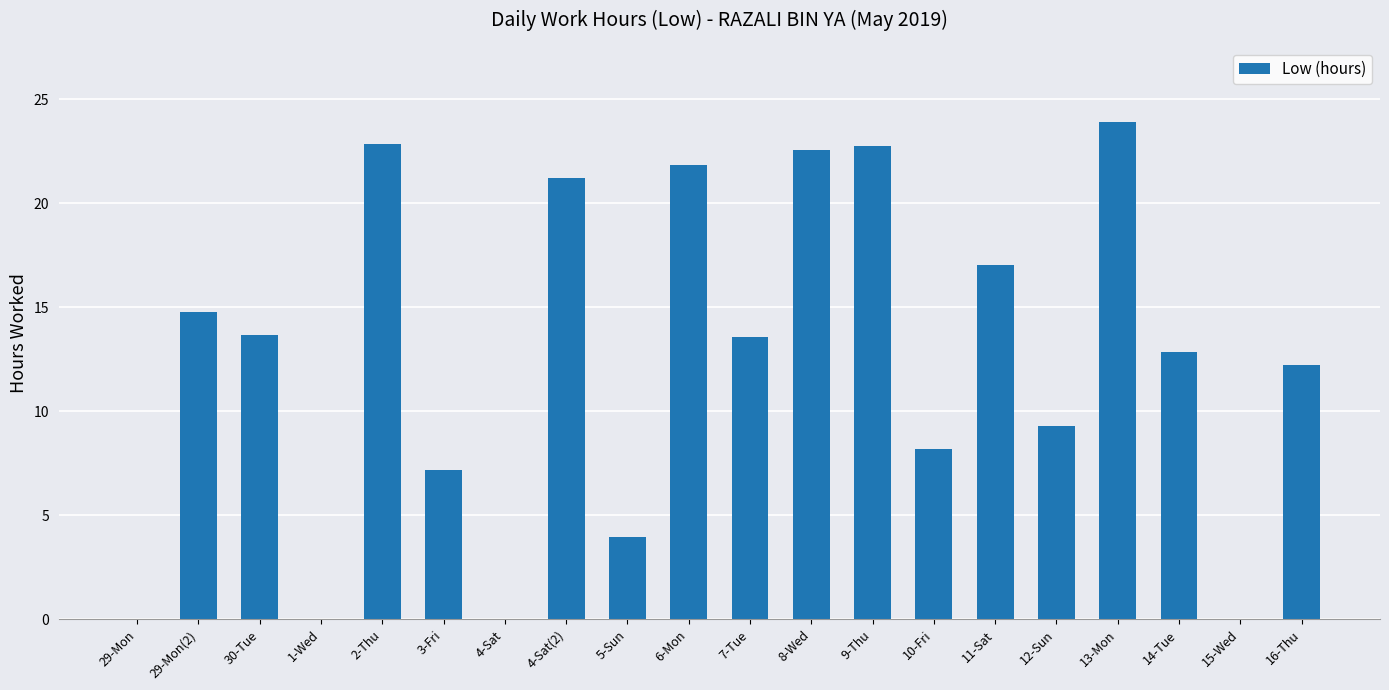

Are the bars horizontal?

No